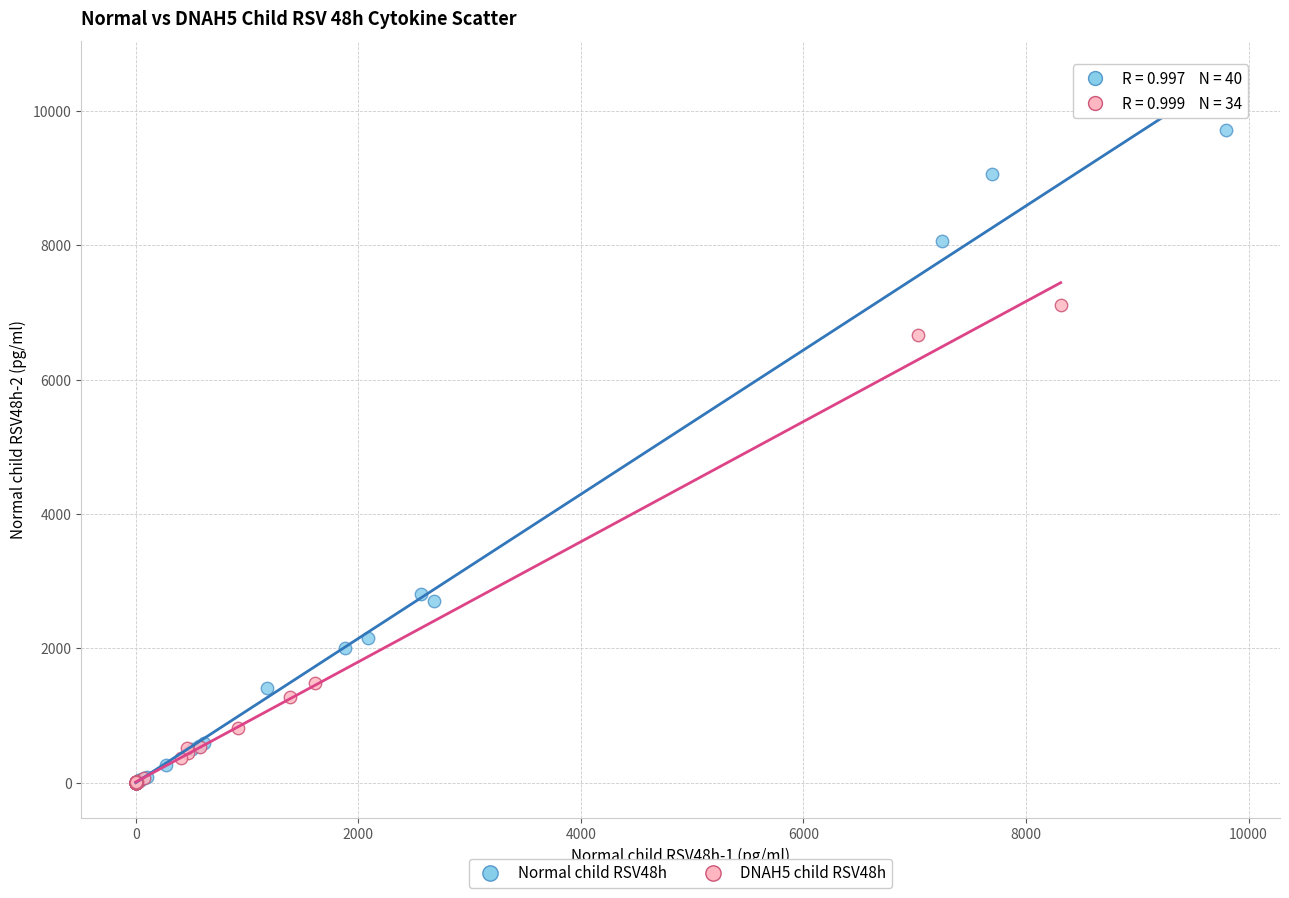

Which series has the widest spread of Y values?

Normal child RSV48h